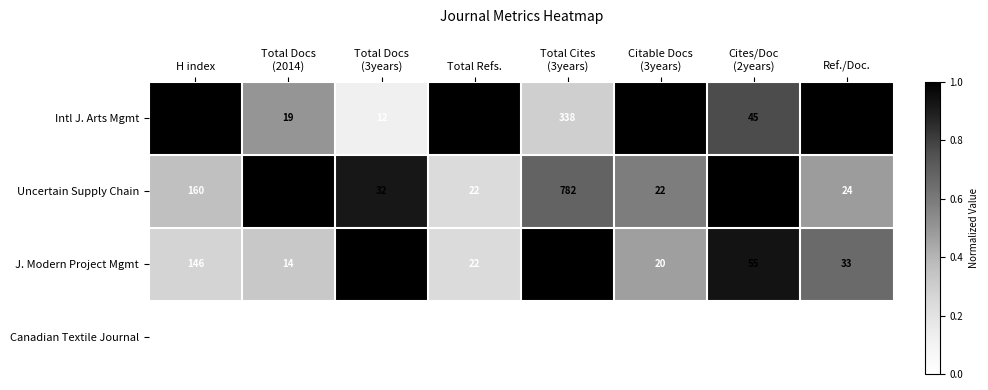

Is it true that Intl J. Arts Mgmt equals 467 at H index?

False